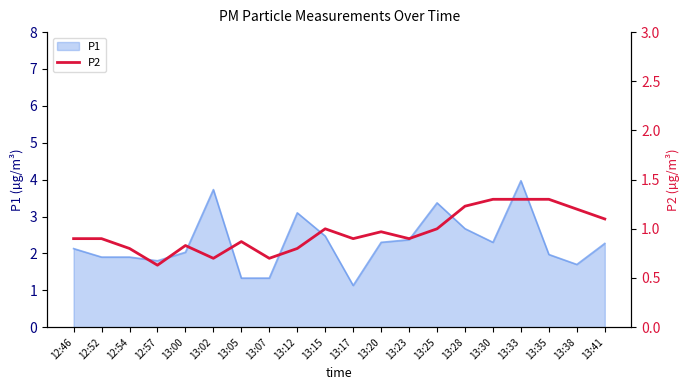

The value of P1 at 12:57 is 0.8. True or false?

False